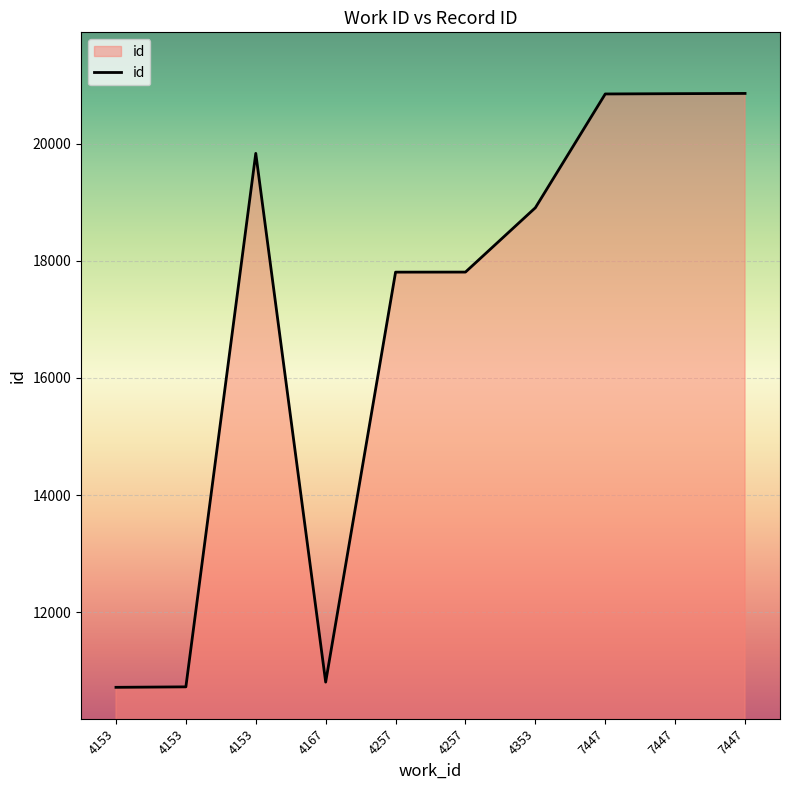

What is the smallest value displayed?

10720